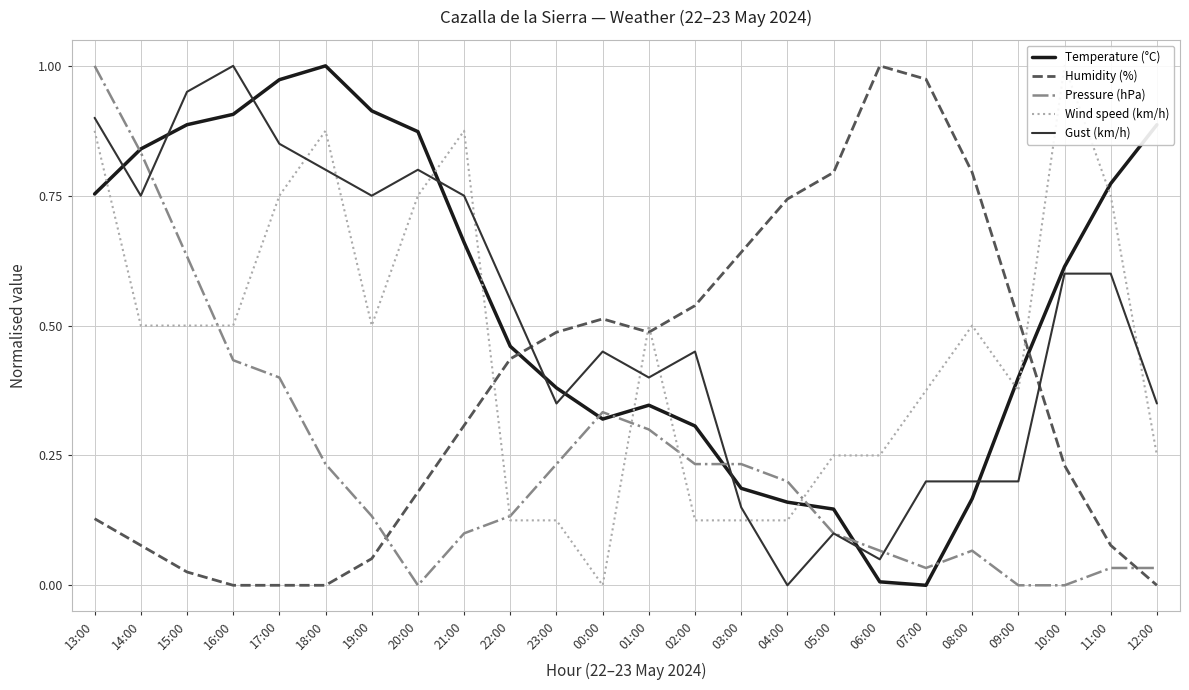

True or false: Temperature (°C) and Humidity (%) intersect in this chart.

True